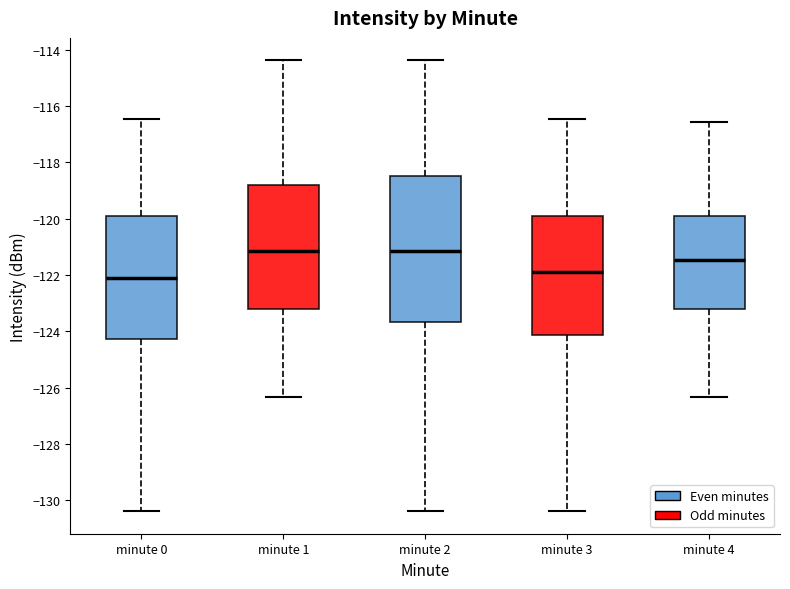

Reading left to right, read every box against the y-axis: the position of its median line, the range the box covers, and the ends of its whiskers. The values are not printed on the chart, so give them approximately, as read against the axis.

minute 0: median -122.2, box -124.2 to -120.0, whiskers -130.4 to -116.4
minute 1: median -121.2, box -123.2 to -118.8, whiskers -126.4 to -114.4
minute 2: median -121.2, box -123.6 to -118.4, whiskers -130.4 to -114.4
minute 3: median -121.8, box -124.2 to -120.0, whiskers -130.4 to -116.4
minute 4: median -121.4, box -123.2 to -119.8, whiskers -126.4 to -116.6